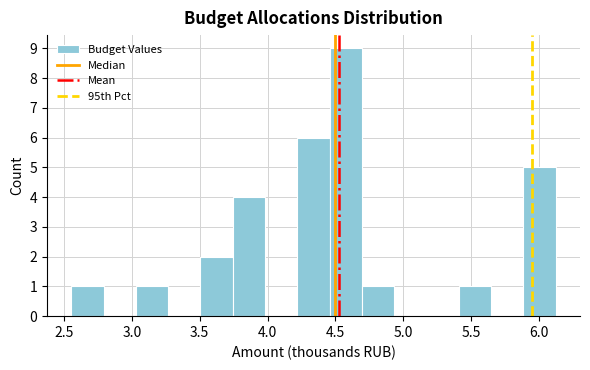

Which range on the x-axis has the tallest bar?

4.45 to 4.70